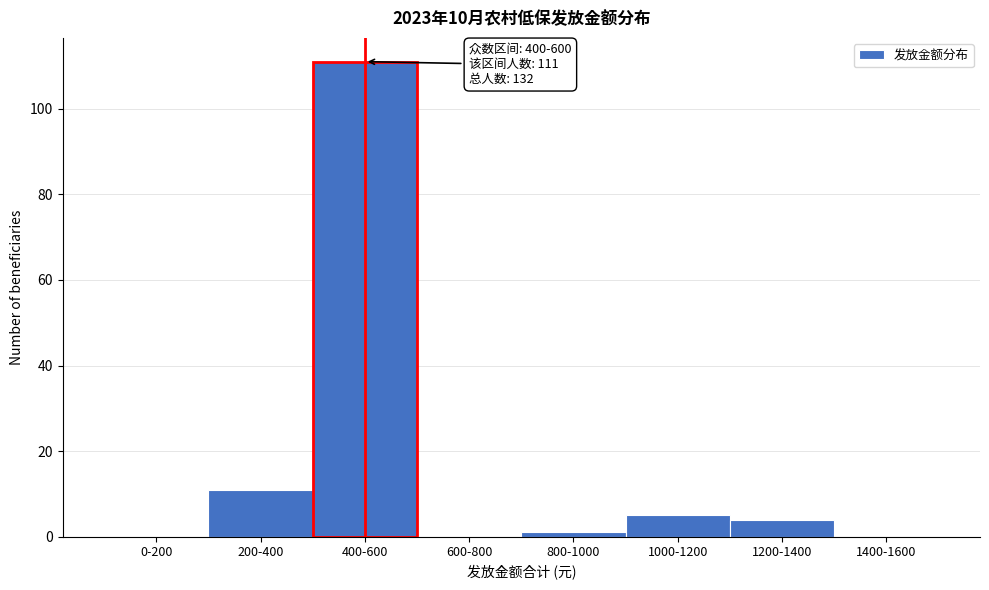

Reading right to left, transcribe all the data shown in this chart.

1400-1600=0	1200-1400=4	1000-1200=5	800-1000=1	600-800=0	400-600=111	200-400=11	0-200=0